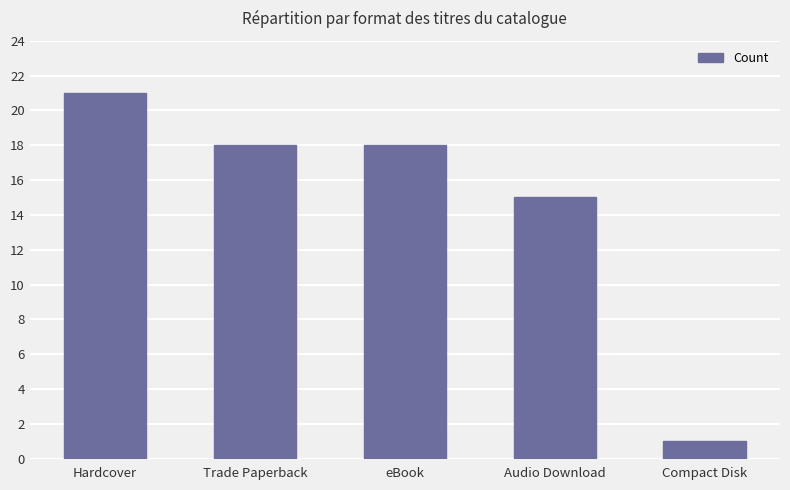

Which category has the highest value across all series?

Hardcover